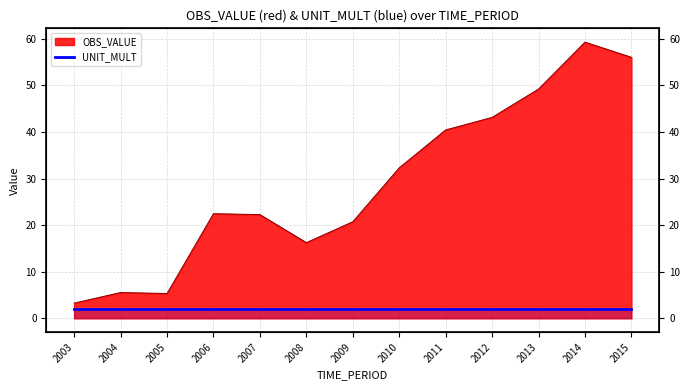

What is the average value?

28.9